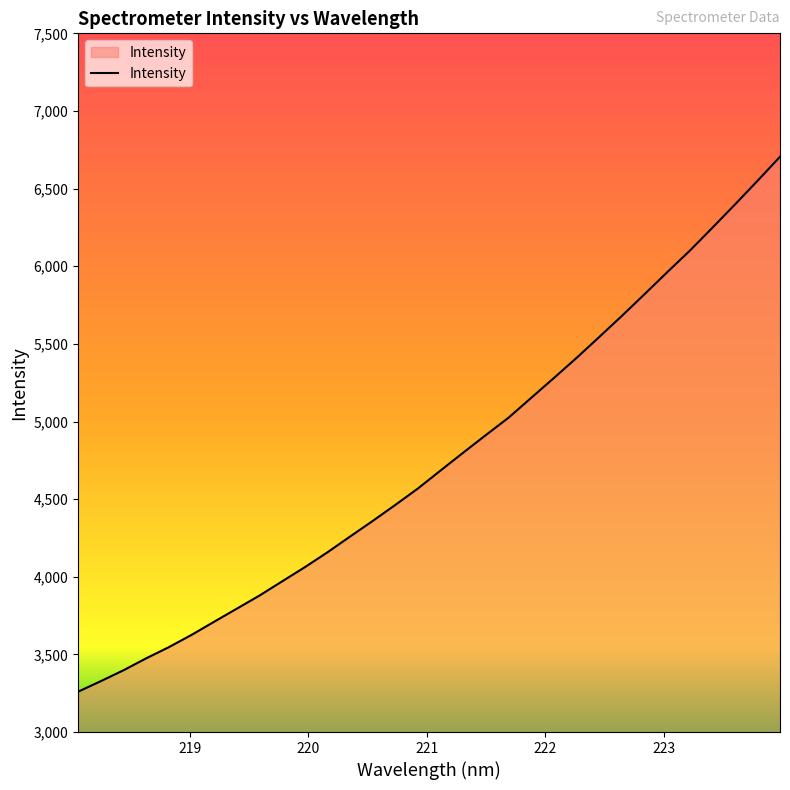

True or false: there are more than 2 points higher than both neighbors.

False